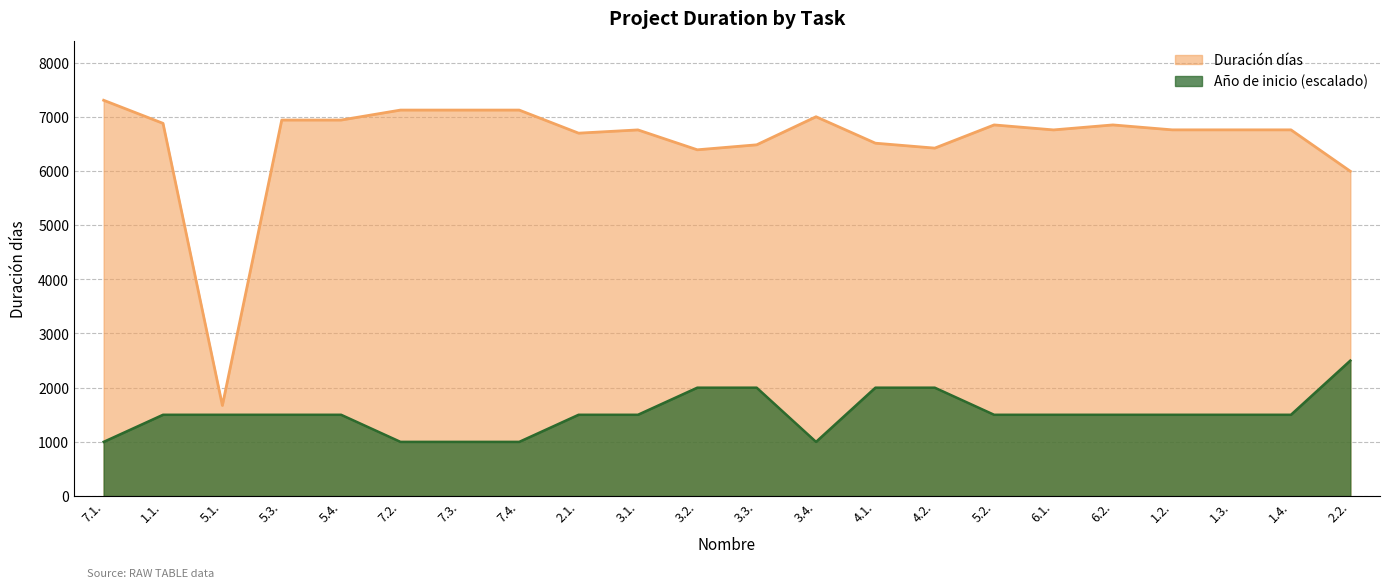

How many lines are shown in the chart?

1